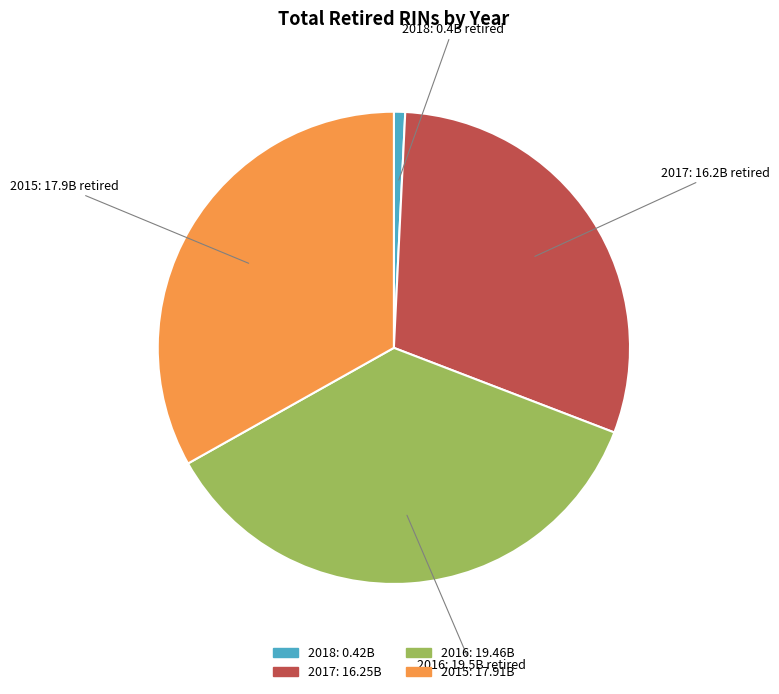

The 2018 slice represents 11% of the pie. True or false?

False